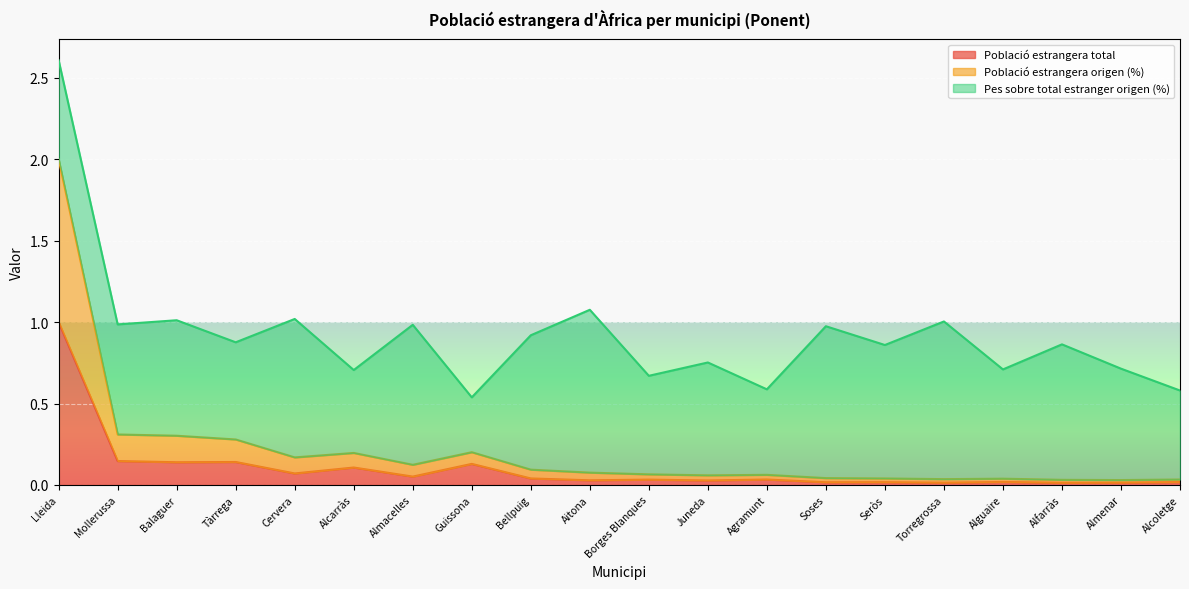

At how many categories does at least one series exceed 0?

20